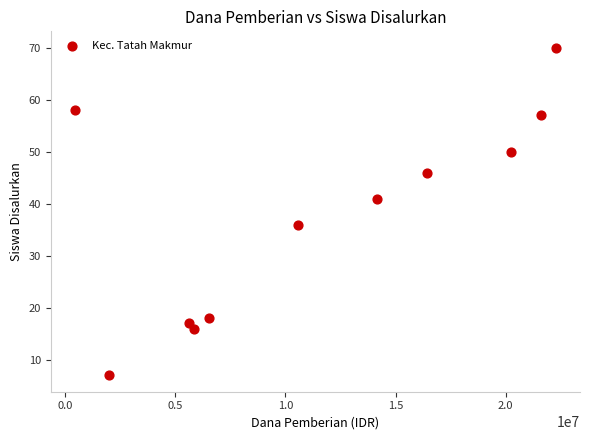

What Y value in the scatter plot is closest to 38?

36